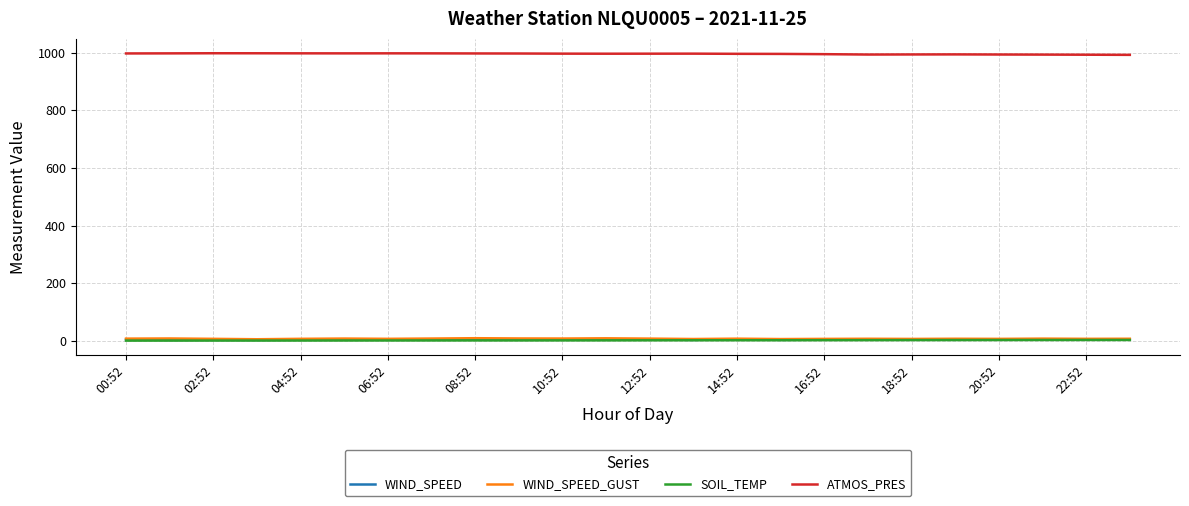

True or false: ATMOS_PRES and WIND_SPEED intersect in this chart.

False